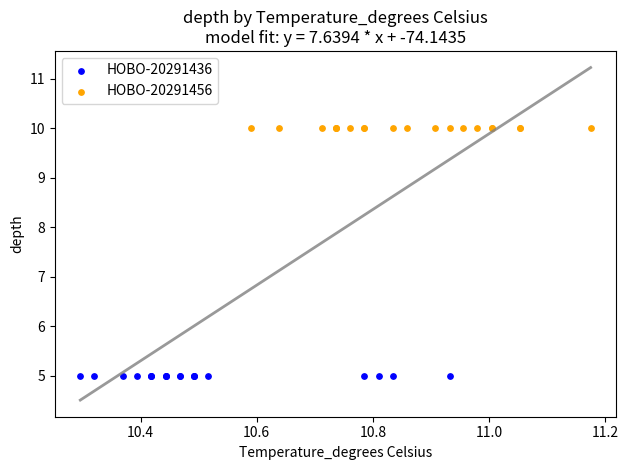

Which series reaches the minimum Y coordinate?

HOBO-20291436